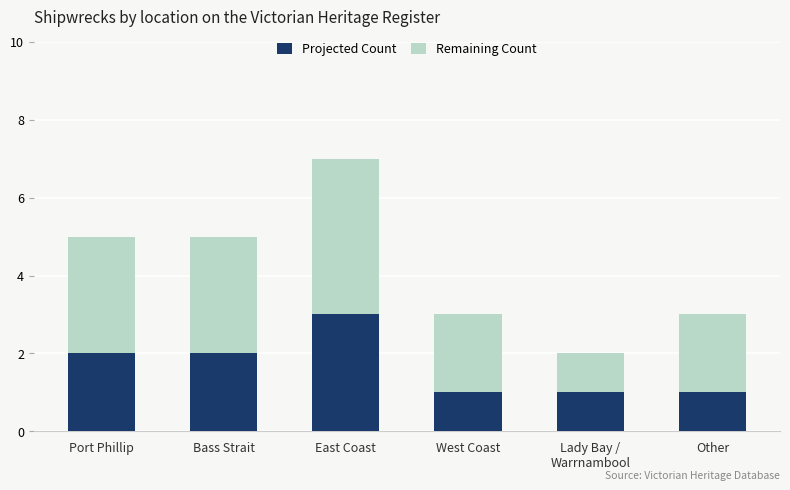

What is the total value across all series at Other?

3